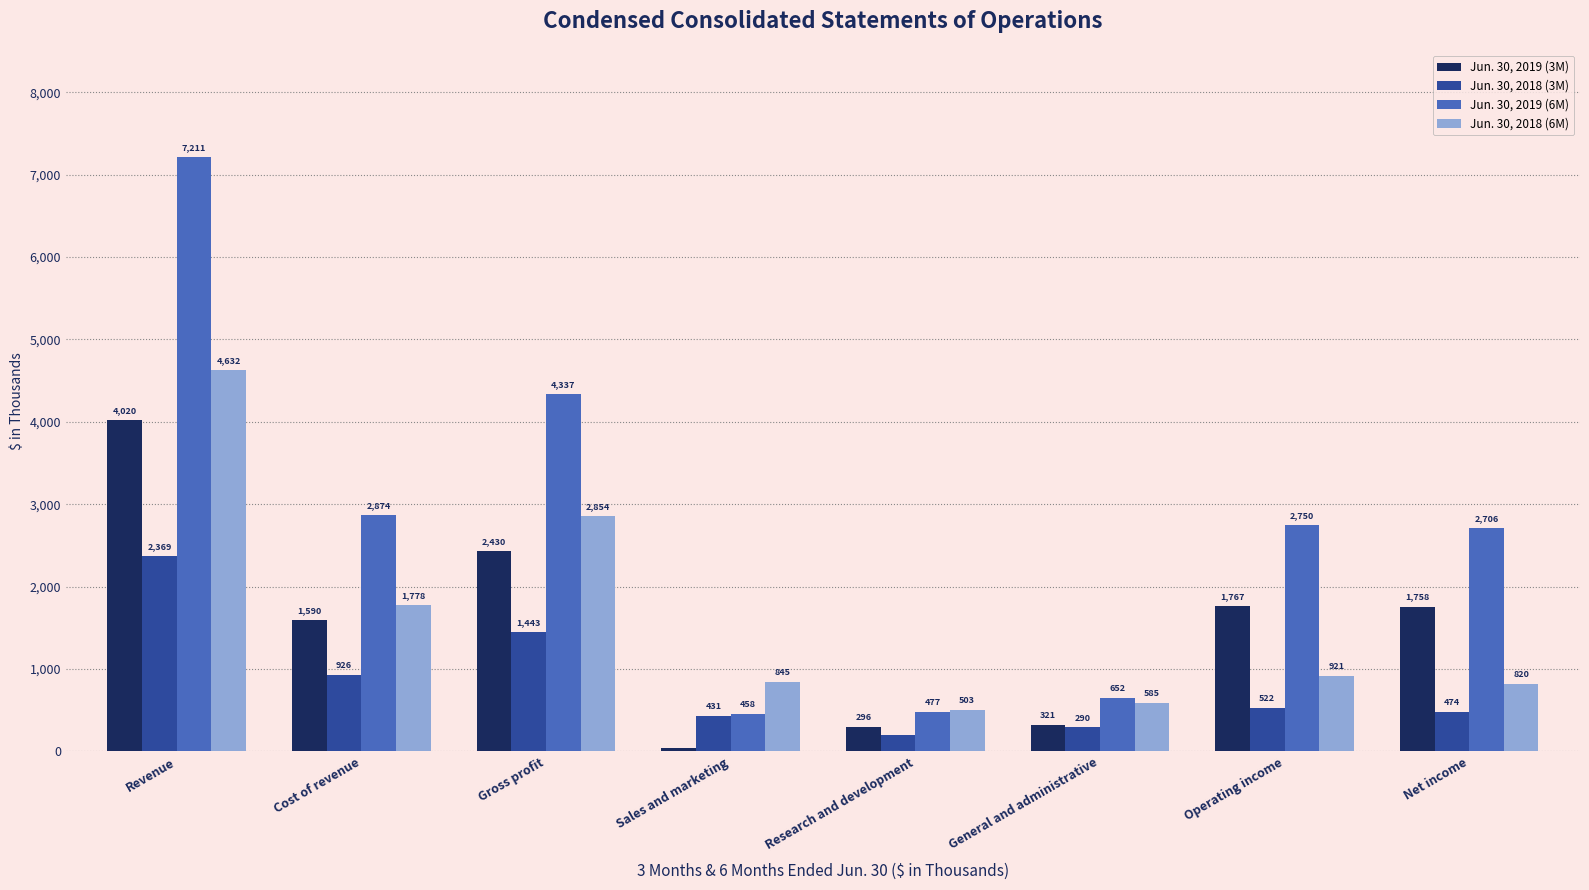

Reading right to left, list all the values displayed in this chart.

Jun. 30, 2019 (3M): Net income=1758	Operating income=1767	General and administrative=321	Research and development=296	Sales and marketing=46	Gross profit=2430	Cost of revenue=1590	Revenue=4020
Jun. 30, 2018 (3M): Net income=474	Operating income=522	General and administrative=290	Research and development=200	Sales and marketing=431	Gross profit=1443	Cost of revenue=926	Revenue=2369
Jun. 30, 2019 (6M): Net income=2706	Operating income=2750	General and administrative=652	Research and development=477	Sales and marketing=458	Gross profit=4337	Cost of revenue=2874	Revenue=7211
Jun. 30, 2018 (6M): Net income=820	Operating income=921	General and administrative=585	Research and development=503	Sales and marketing=845	Gross profit=2854	Cost of revenue=1778	Revenue=4632